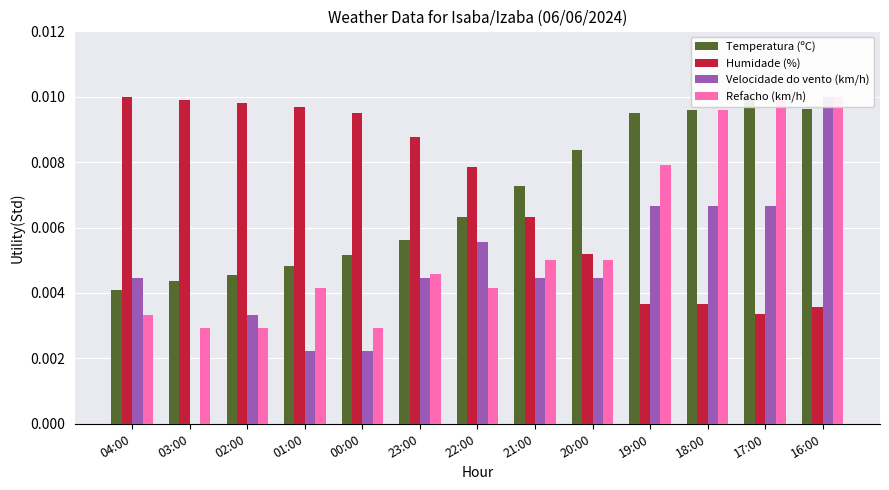

Reading left to right, list all the values displayed in this chart.

Temperatura (ºC): 04:00=0.0	03:00=0.0	02:00=0.0	01:00=0.0	00:00=0.0	23:00=0.0	22:00=0.0	21:00=0.0	20:00=0.0	19:00=0.0	18:00=0.0	17:00=0.0	16:00=0.0
Humidade (%): 04:00=0.0	03:00=0.0	02:00=0.0	01:00=0.0	00:00=0.0	23:00=0.0	22:00=0.0	21:00=0.0	20:00=0.0	19:00=0.0	18:00=0.0	17:00=0.0	16:00=0.0
Velocidade do vento (km/h): 04:00=0.0	03:00=0.0	02:00=0.0	01:00=0.0	00:00=0.0	23:00=0.0	22:00=0.0	21:00=0.0	20:00=0.0	19:00=0.0	18:00=0.0	17:00=0.0	16:00=0.0
Refacho (km/h): 04:00=0.0	03:00=0.0	02:00=0.0	01:00=0.0	00:00=0.0	23:00=0.0	22:00=0.0	21:00=0.0	20:00=0.0	19:00=0.0	18:00=0.0	17:00=0.0	16:00=0.0